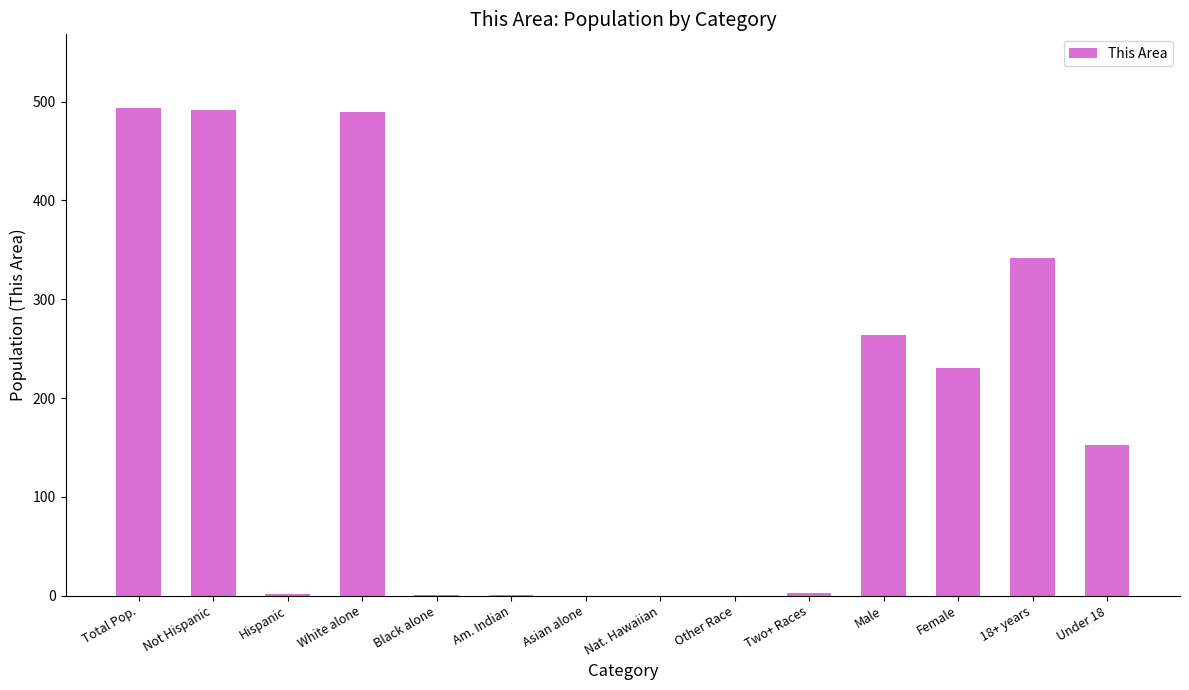

Read the value at Male.

264